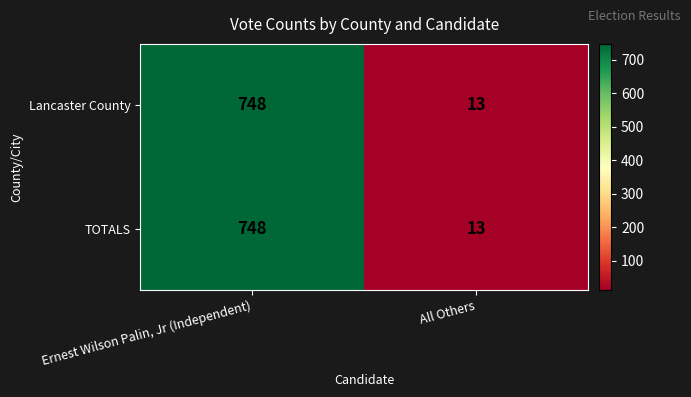

At how many categories does at least one series exceed 483?

1